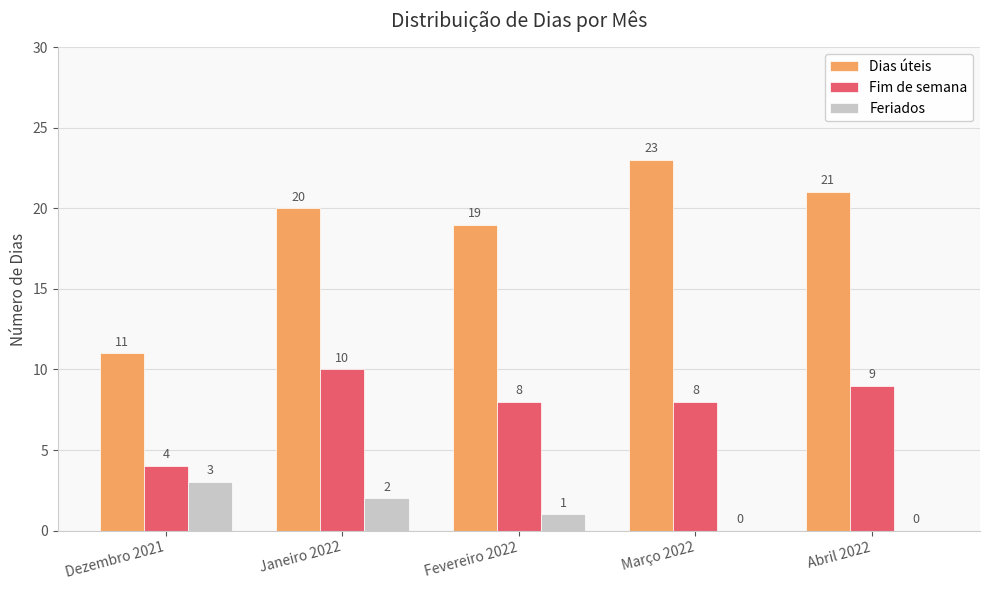

Reading left to right, extract all data points from this chart.

Dias úteis: 11	20	19	23	21
Fim de semana: 4	10	8	8	9
Feriados: 3	2	1	0	0